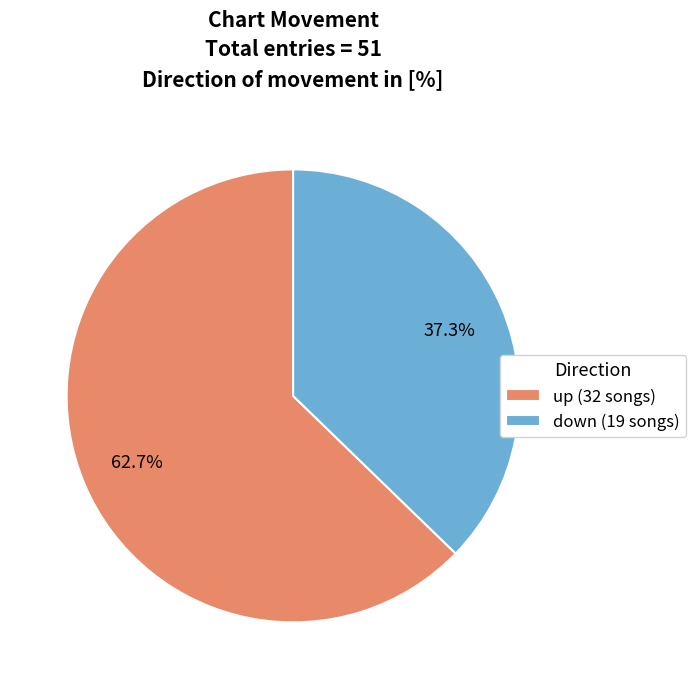

Is the sum of up and down greater than half?

Yes